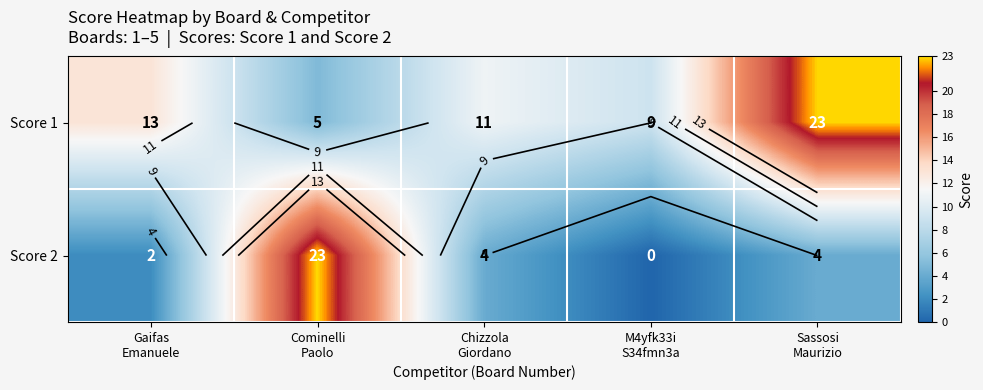

What is the maximum value for Score 1?

23